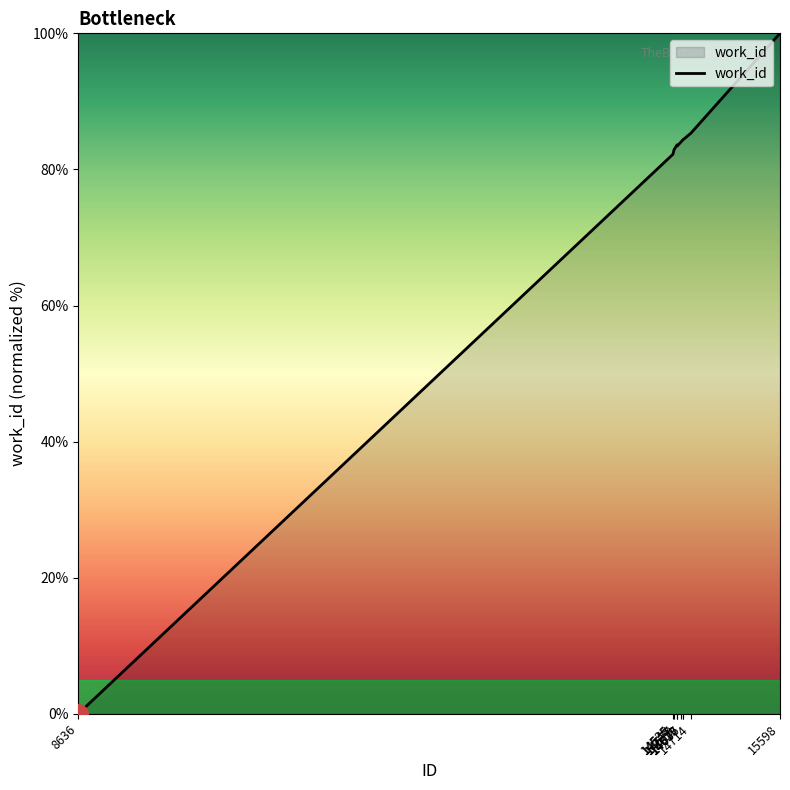

What is the ratio of the value at 14535 to the value at 14636?

1.0